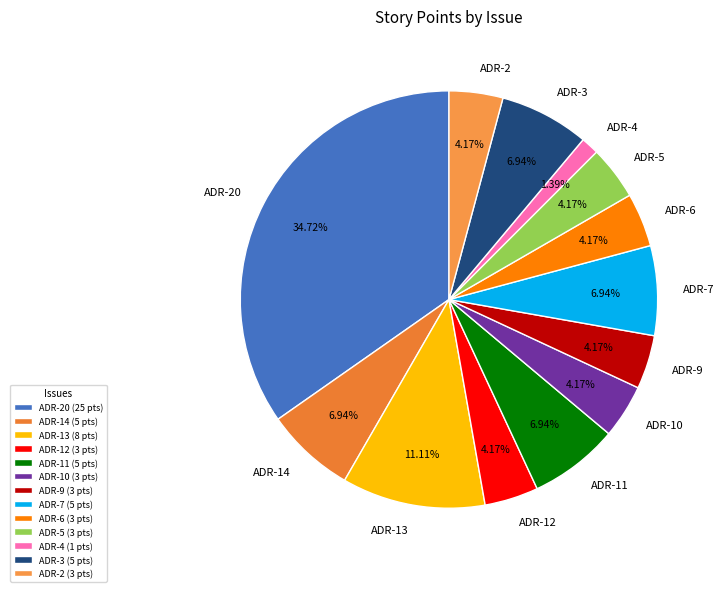

True or false: ADR-12 accounts for 18% of the total.

False